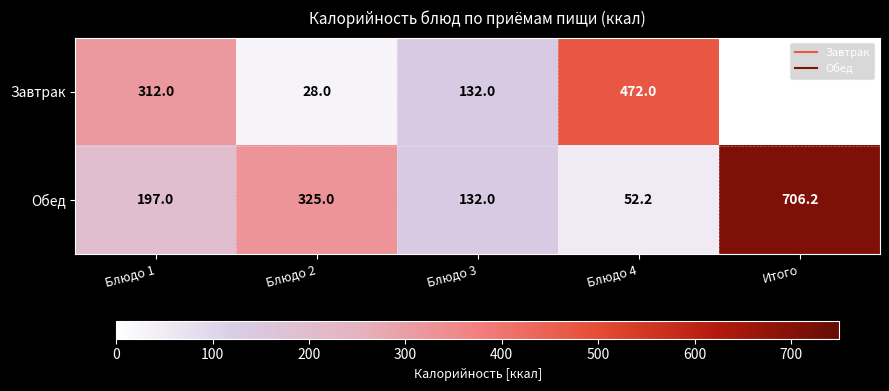

What is the lowest value of the Обед series?

52.2